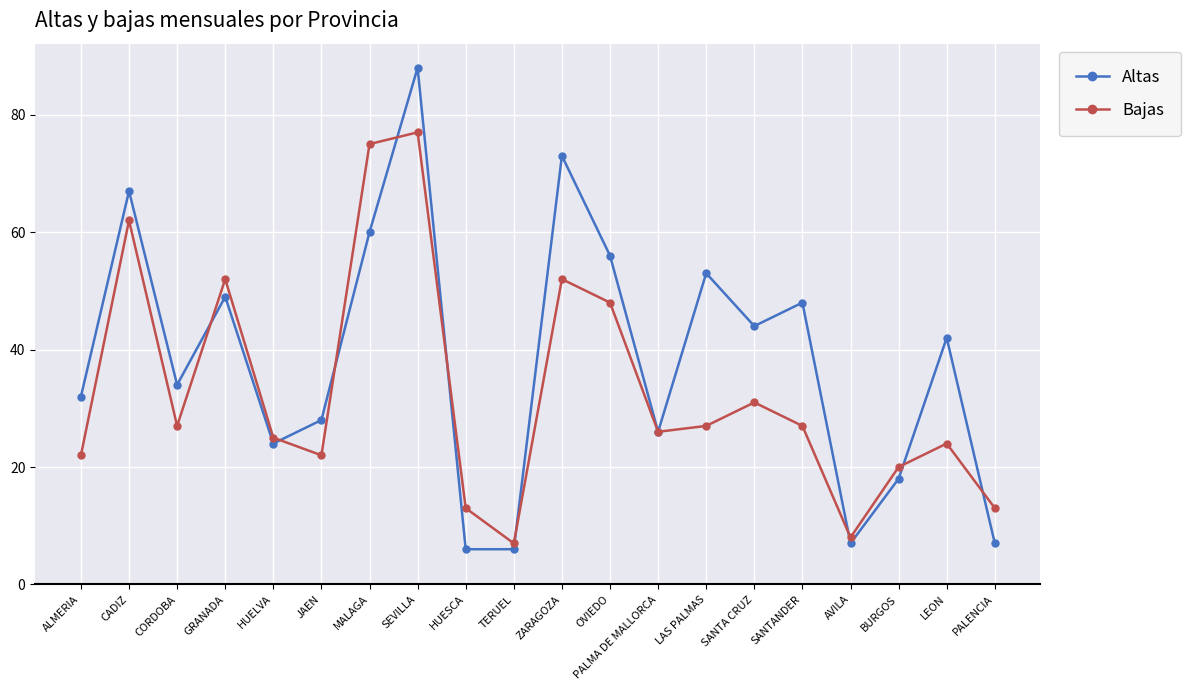

At which label is Bajas closest to 42?

OVIEDO